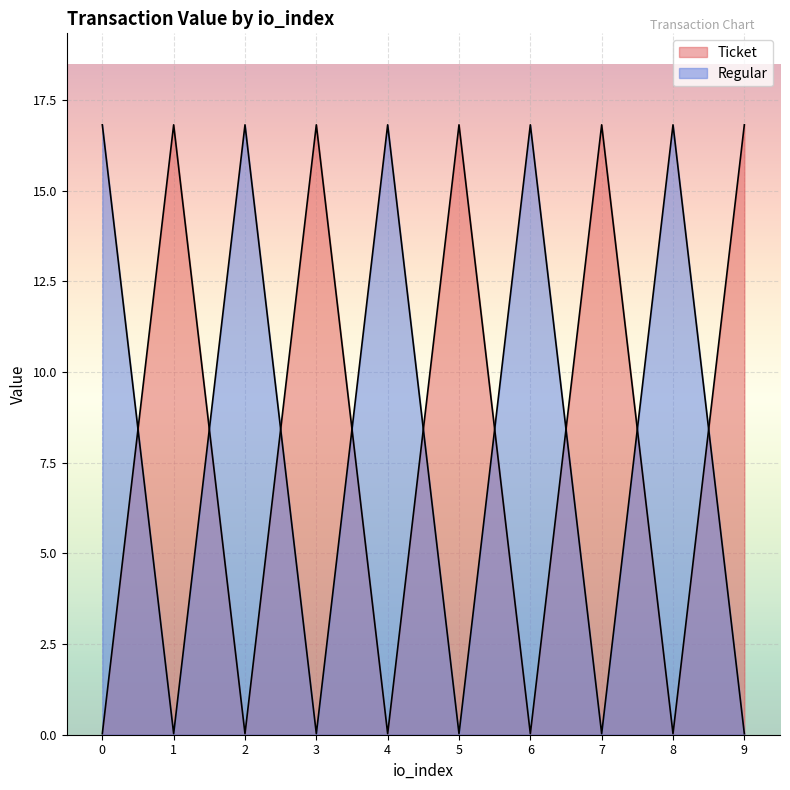

What is the difference between the Ticket values at 0 and 5?

16.8